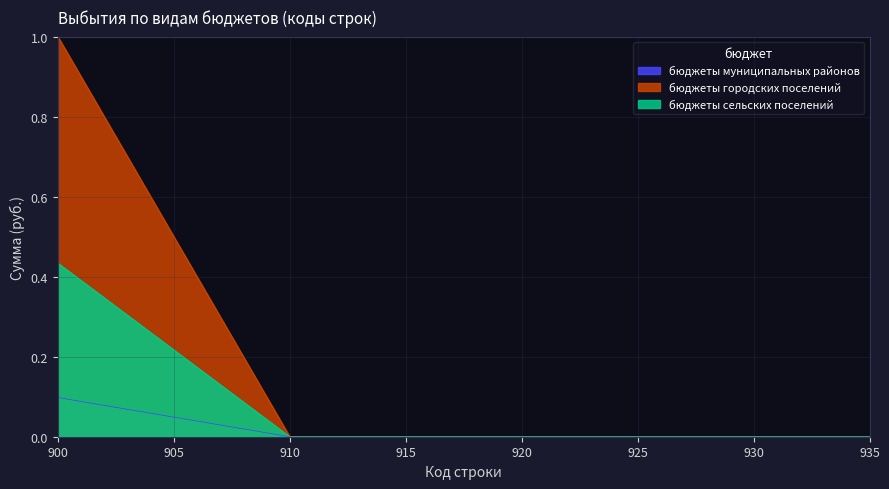

Rank the categories by бюджеты сельских поселений value from lowest to highest.

910, 911, 912, 913, 914, 915, 916, 917, 918, 919, 920, 921, 922, 923, 924, 925, 926, 927, 928, 929, 930, 931, 932, 933, 934, 935, 900